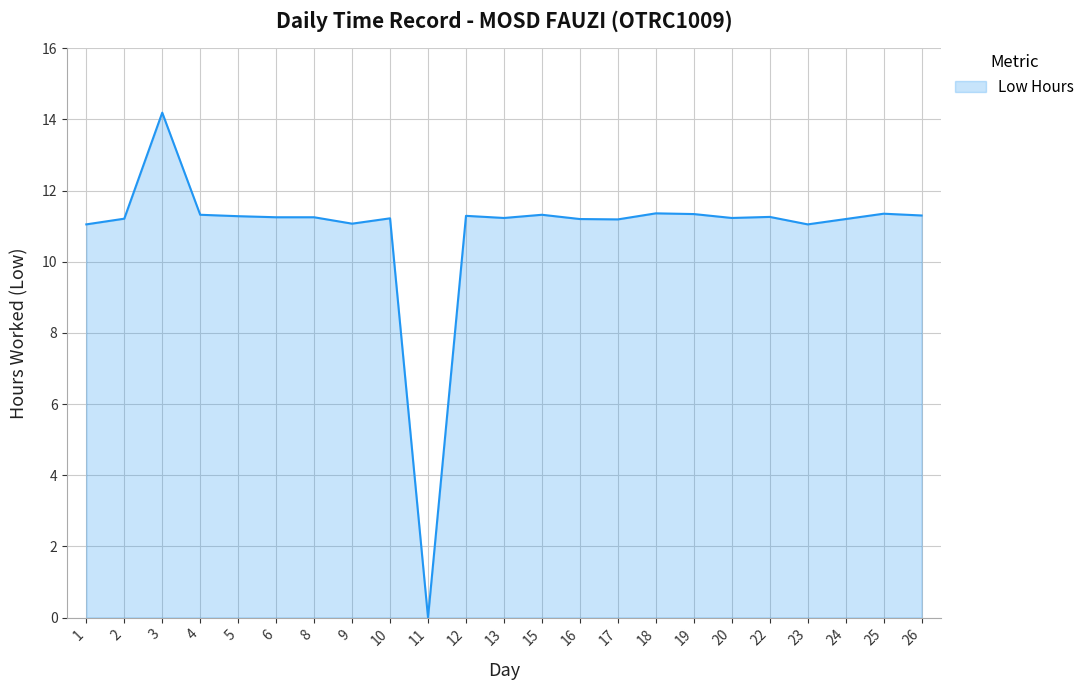

Which label corresponds to the largest value in the chart?

3